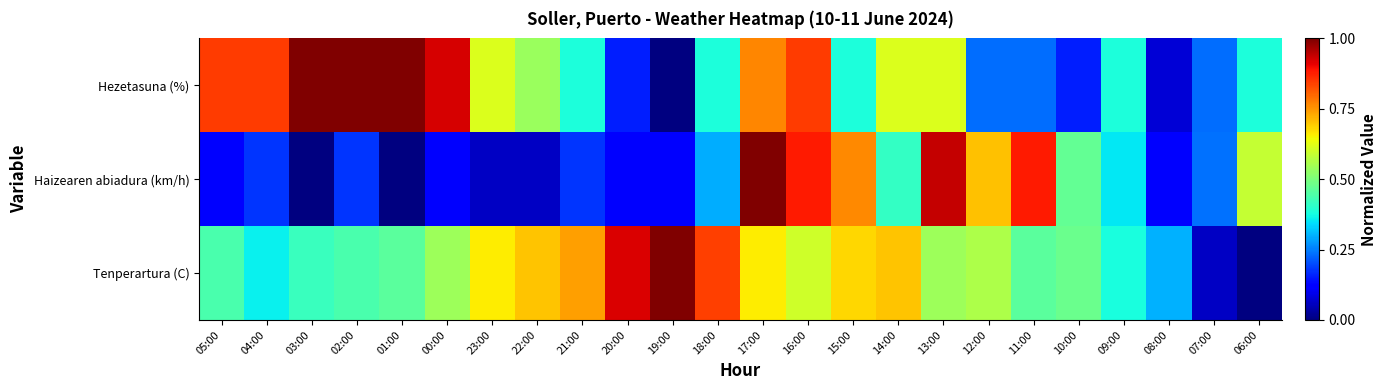

At which category is the sum across all series the highest?

17:00